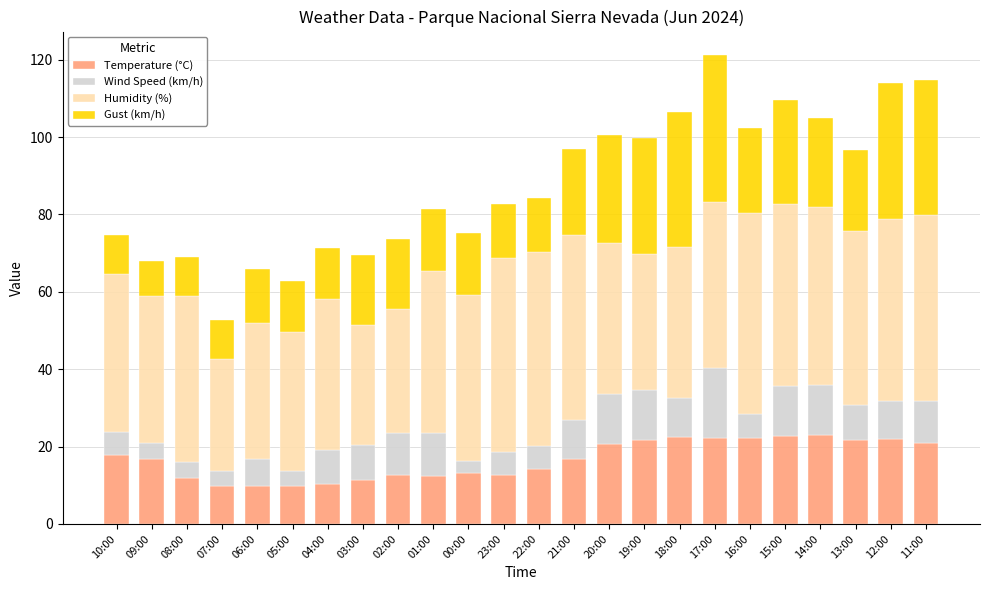

What are all the series names shown in the legend?

Temperature (°C), Wind Speed (km/h), Humidity (%), Gust (km/h)